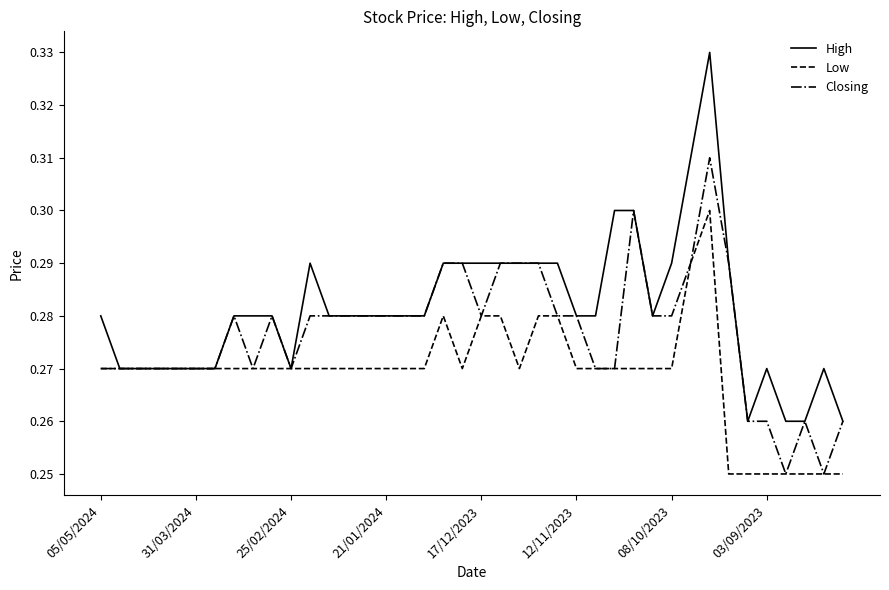

List the series in order of their overall mean, highest first.

High, Closing, Low